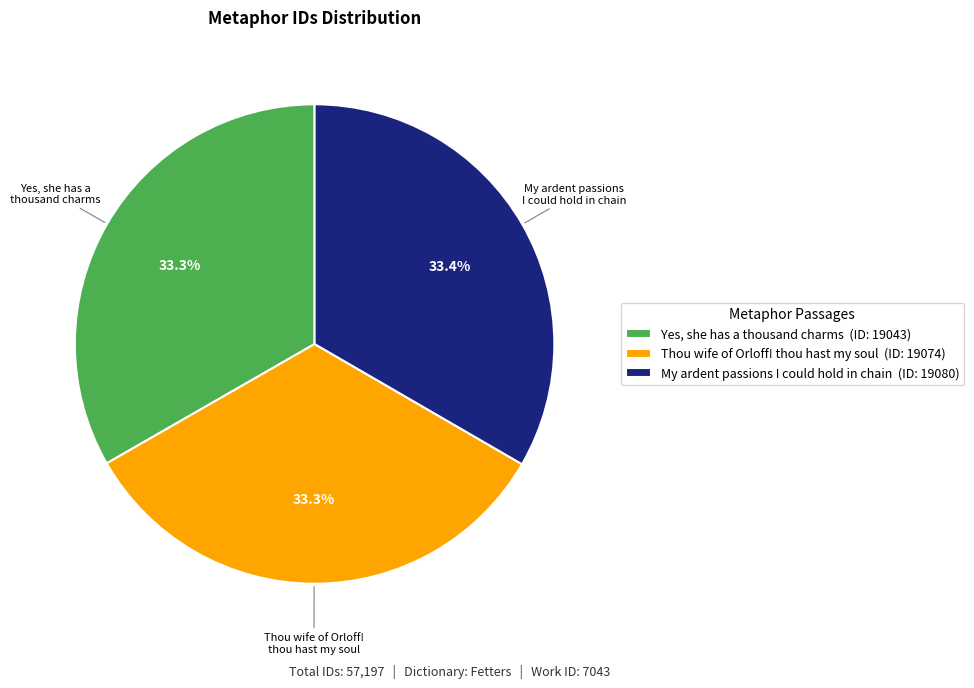

Is there any slice that represents more than half of the pie?

No